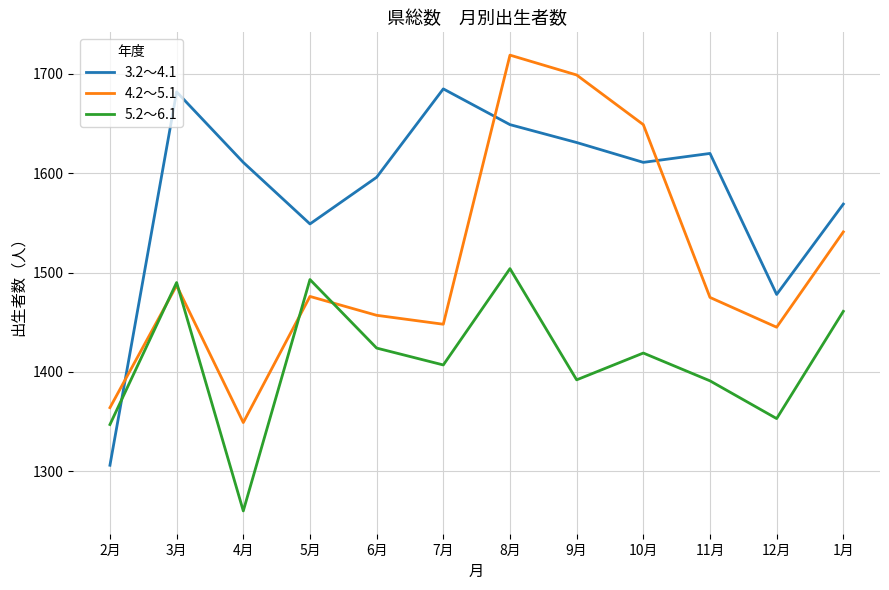

How many interior local valleys does the 3.2～4.1 series have?

3